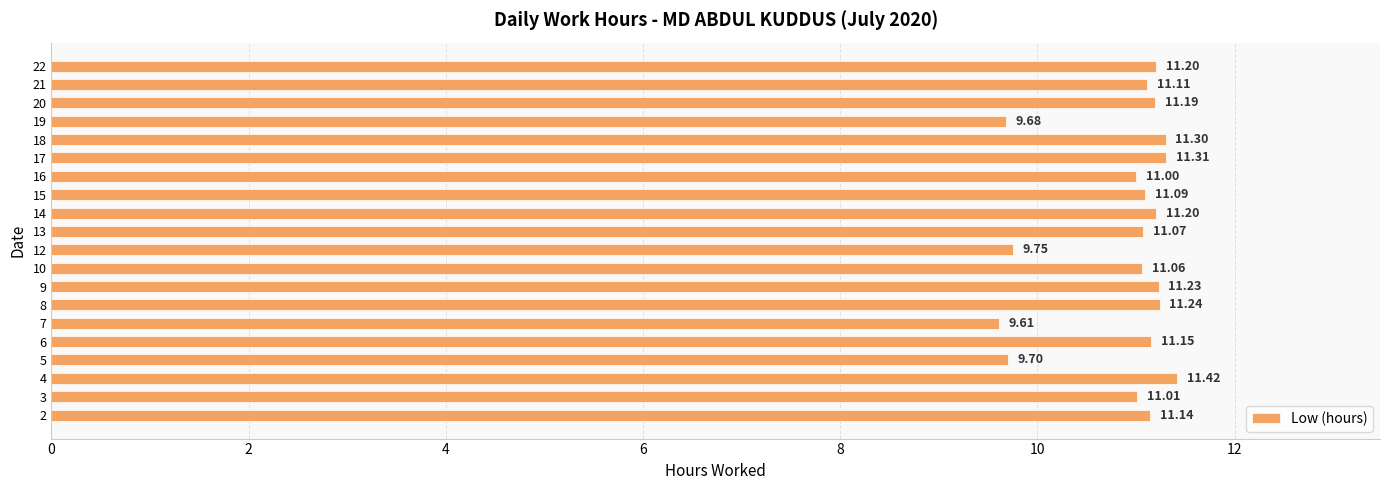

How many distinct data groups are displayed?

1